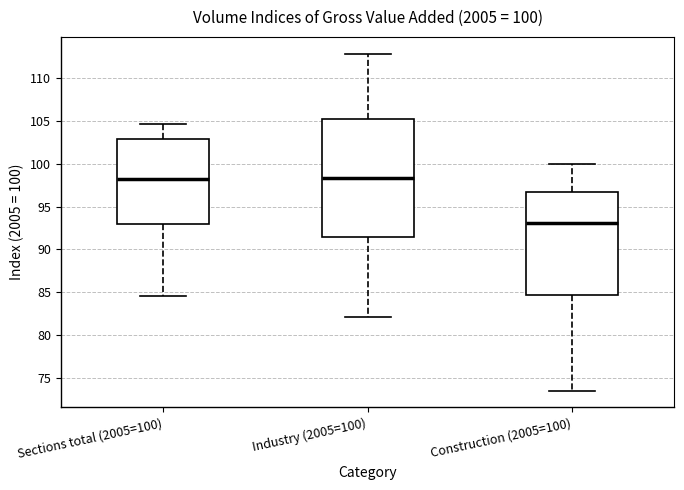

Which box is the tallest, from its lower edge to its upper edge?

Industry (2005=100)